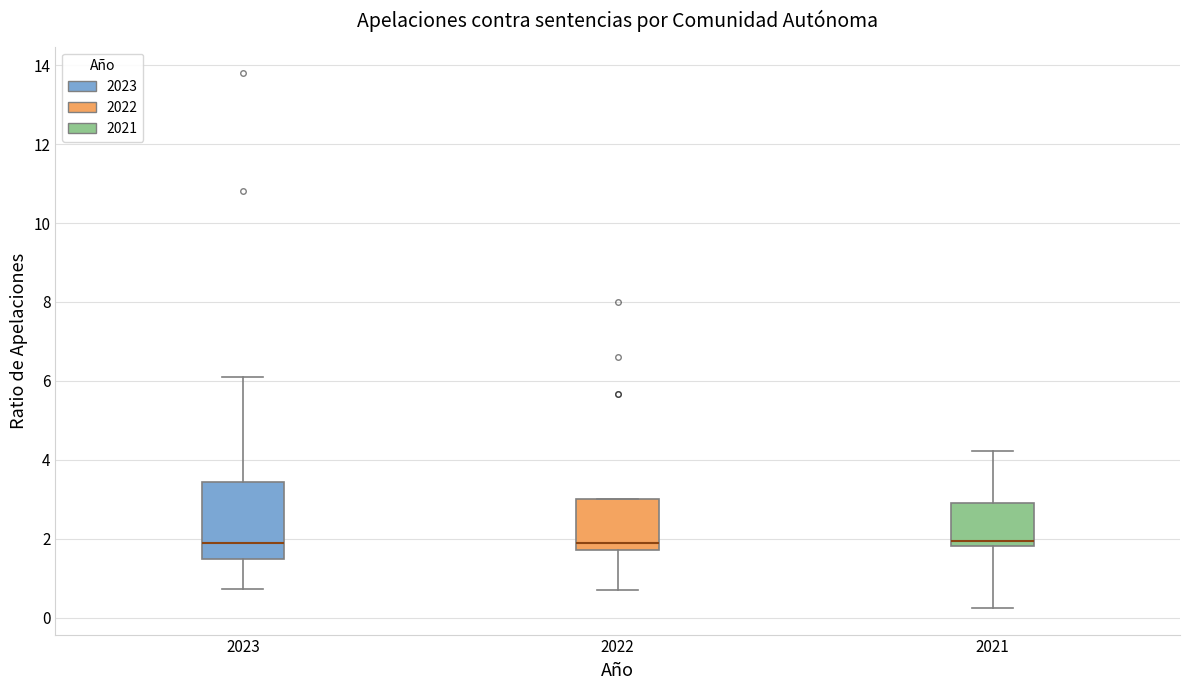

Reading left to right, read every box against the y-axis: the position of its median line, the range the box covers, and the ends of its whiskers. The values are not printed on the chart, so give them approximately, as read against the axis.

2023: median 1.8, box 1.4 to 3.4, whiskers 0.8 to 6.0
2022: median 1.8 (just above the box's lower edge), box 1.8 to 3.0, whiskers 0.6 to 3.0
2021: median 2.0, box 1.8 to 3.0, whiskers 0.2 to 4.2